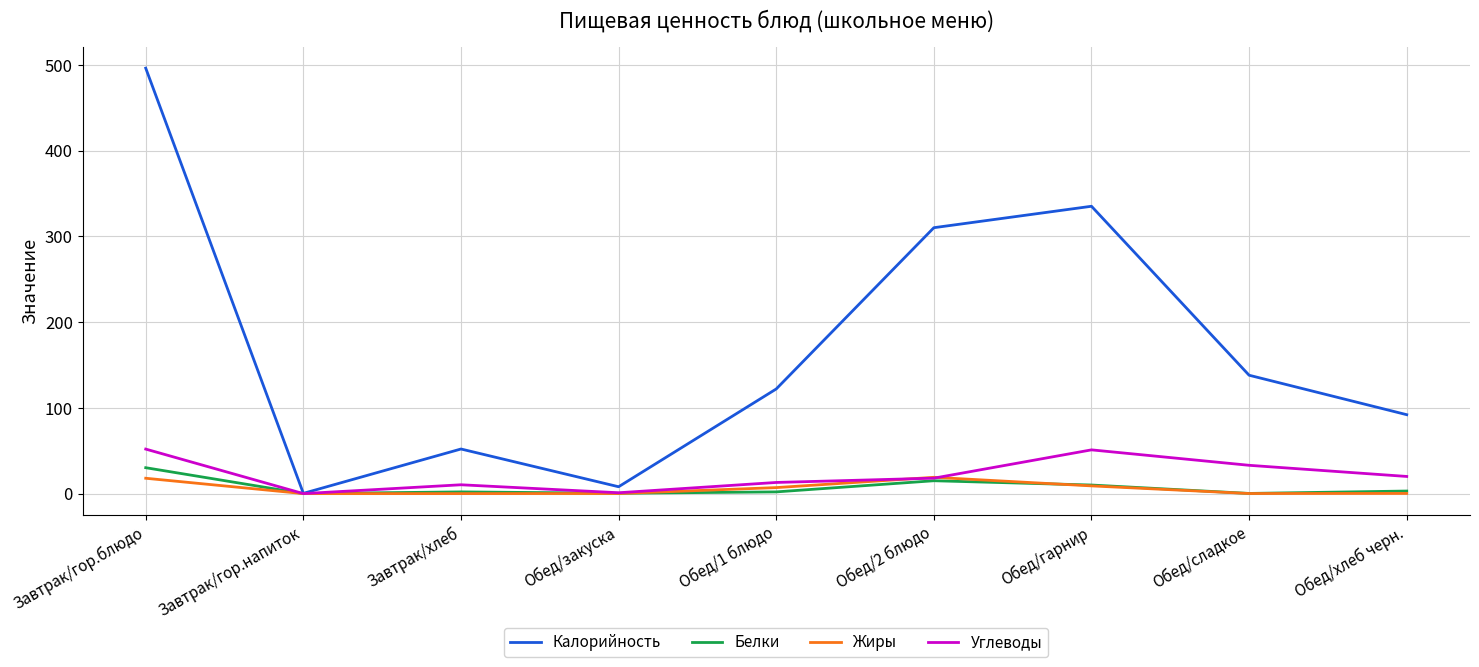

At which category is the sum across all series the highest?

Завтрак/гор.блюдо